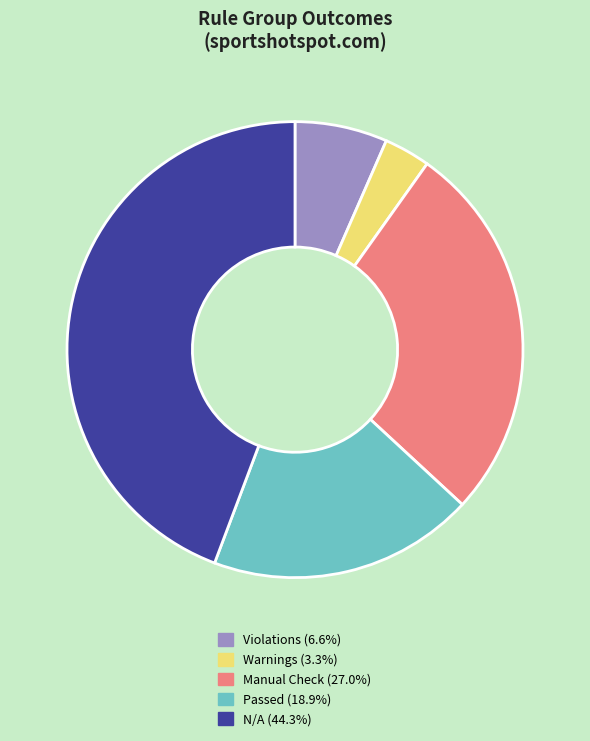

Is there any slice that represents more than half of the pie?

No